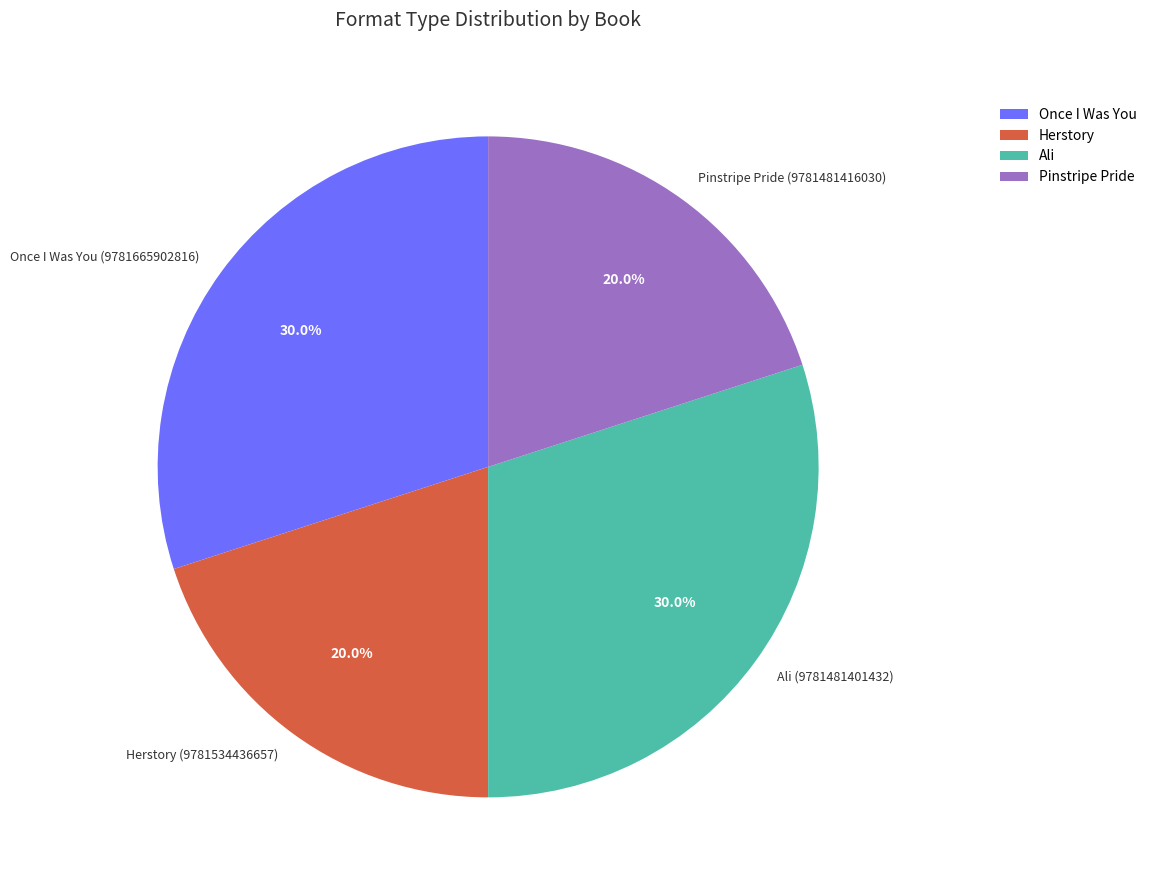

Between Ali (9781481401432) and Herstory (9781534436657), which is larger?

Ali (9781481401432)